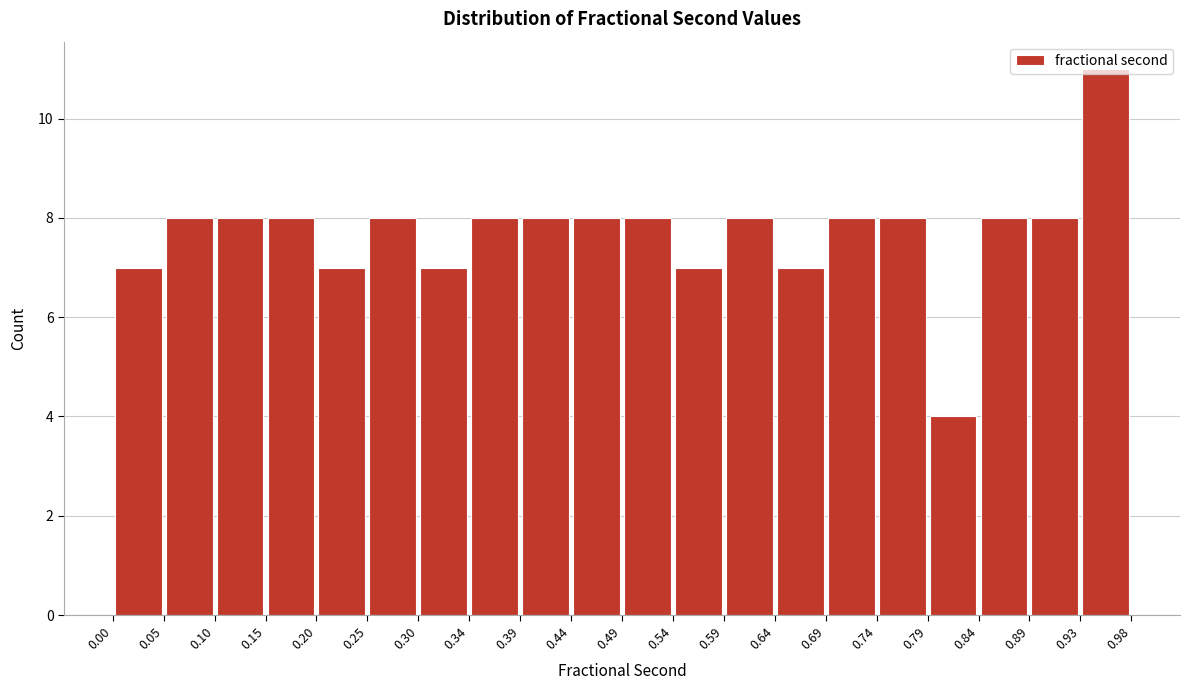

Reading left to right, transcribe this chart: for each bar, give the range it covers on the x-axis and its height. The values are not printed on the chart, so give them approximately, as read against the axis.

0.00 to 0.05: 7
0.05 to 0.10: 8
0.10 to 0.15: 8
0.15 to 0.20: 8
0.20 to 0.25: 7
0.25 to 0.30: 8
0.30 to 0.34: 7
0.34 to 0.39: 8
0.39 to 0.44: 8
0.44 to 0.49: 8
0.49 to 0.54: 8
0.54 to 0.59: 7
0.59 to 0.64: 8
0.64 to 0.69: 7
0.69 to 0.74: 8
0.74 to 0.79: 8
0.79 to 0.84: 4
0.84 to 0.89: 8
0.89 to 0.93: 8
0.93 to 0.98: 11